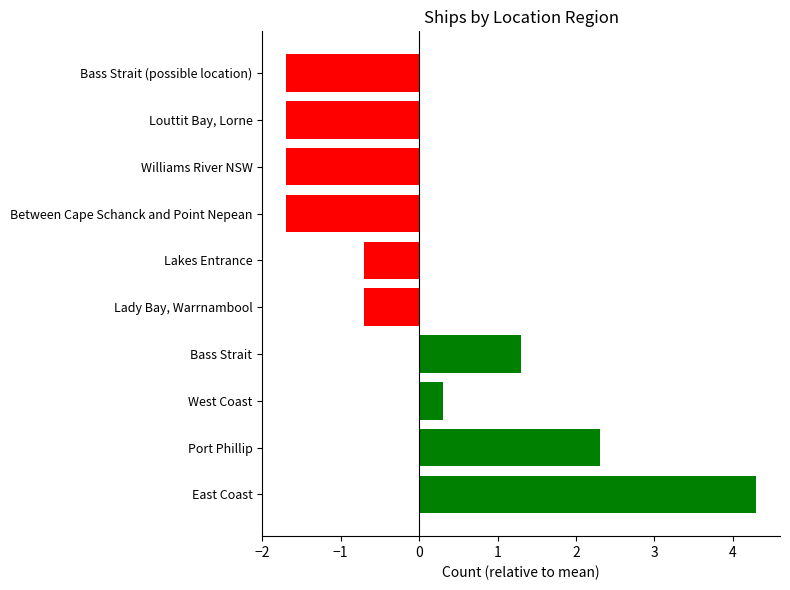

What is the sum of the values at West Coast and Louttit Bay, Lorne?

-1.4